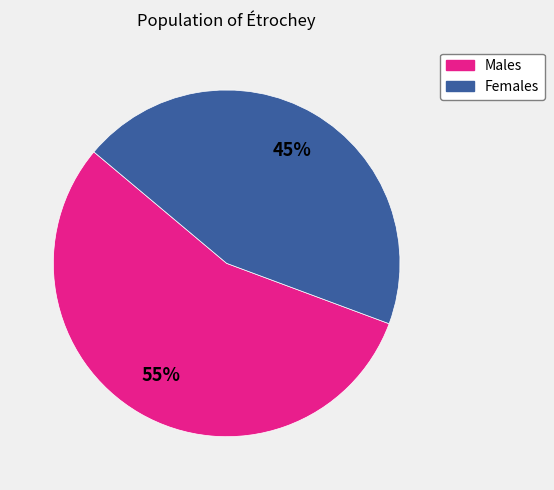

Combined, do Males and Females account for over 50%?

Yes